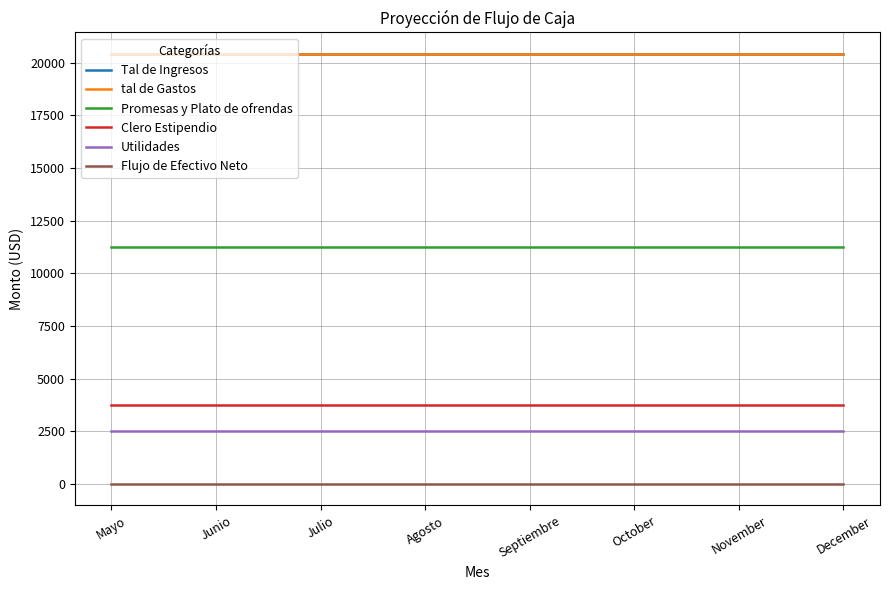

Is the value of tal de Gastos at Agosto greater than the value of Promesas y Plato de ofrendas at Junio?

Yes